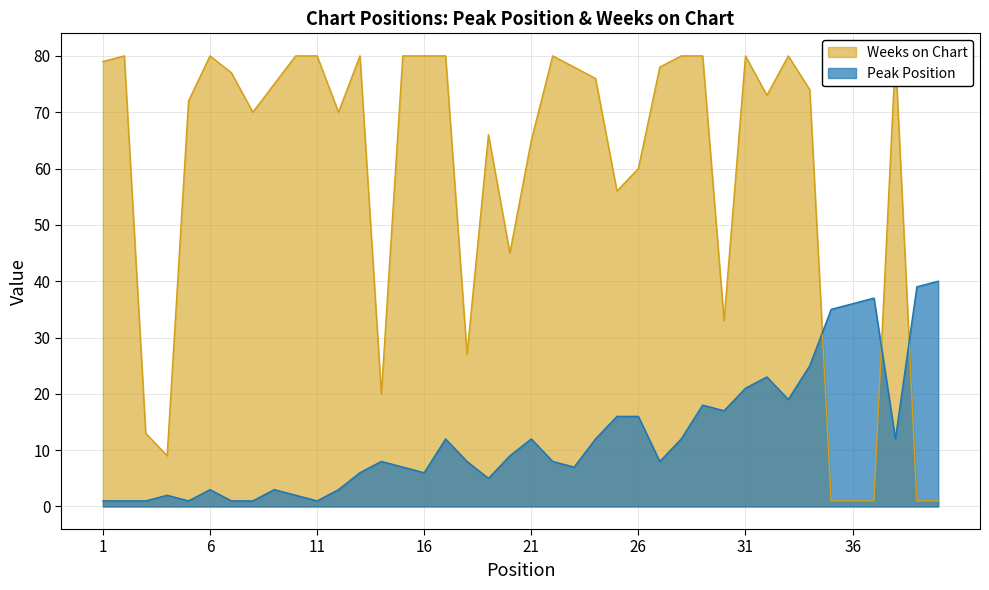

What is the approximate value of Peak Position at 29, to the nearest 10?

20